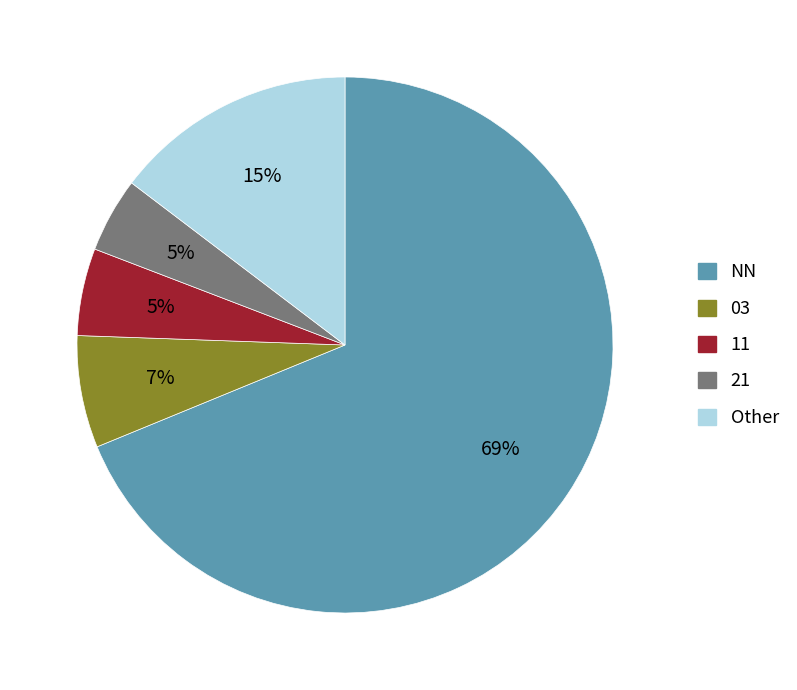

Count the number of slices in the pie.

5